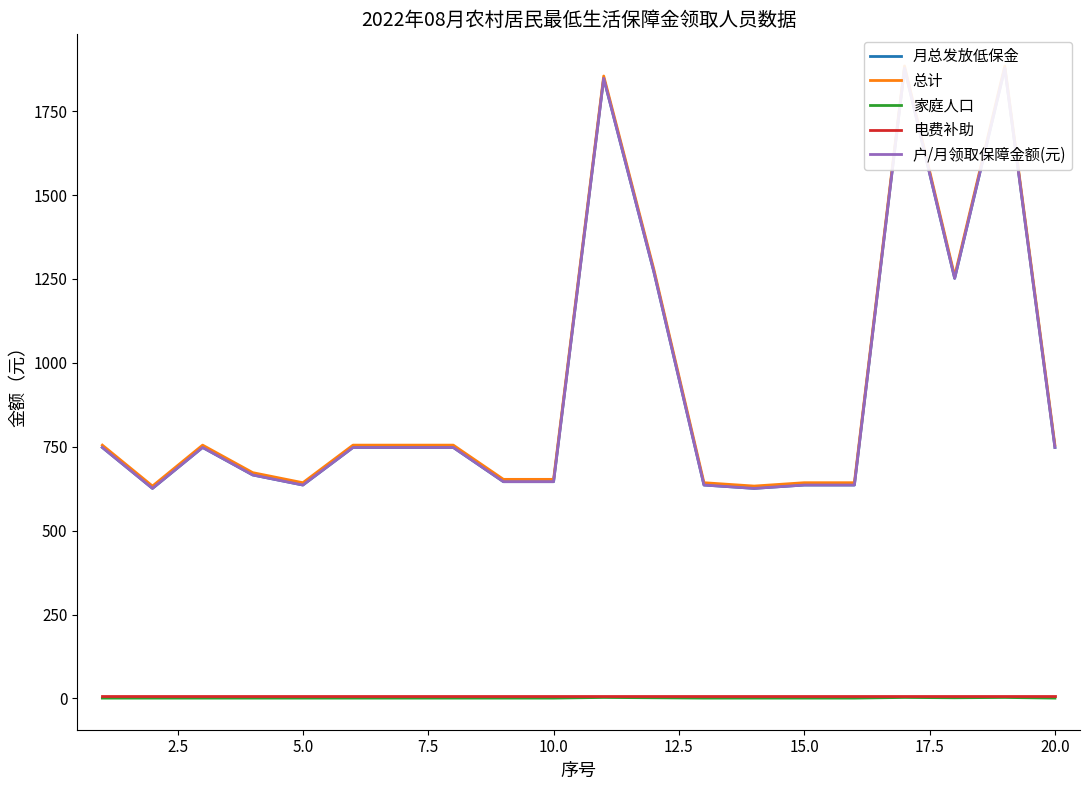

What is the sum of all 户/月领取保障金额(元) values?

18370.0